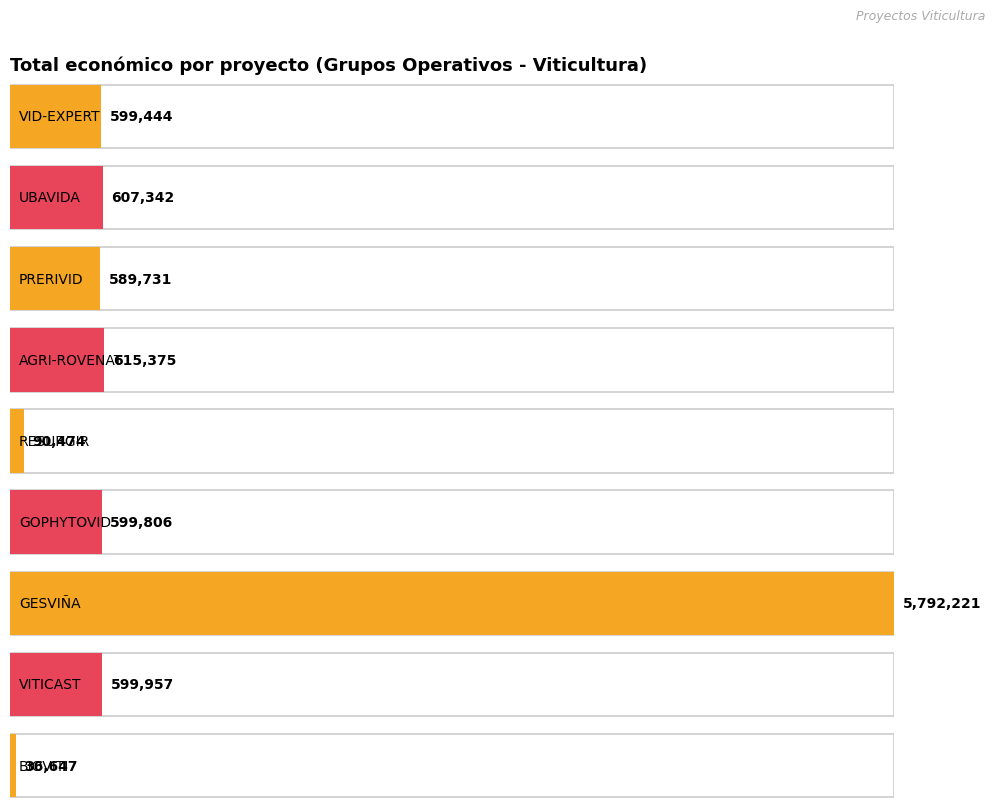

Reading right to left, transcribe all the data shown in this chart.

BIOVITI=36647	VITICAST=599957	GESVIÑA=5792221	GOPHYTOVID=599806	RESURGIR=90474	AGRI-ROVENAT=615375	PRERIVID=589731	UBAVIDA=607342	VID-EXPERT=599444